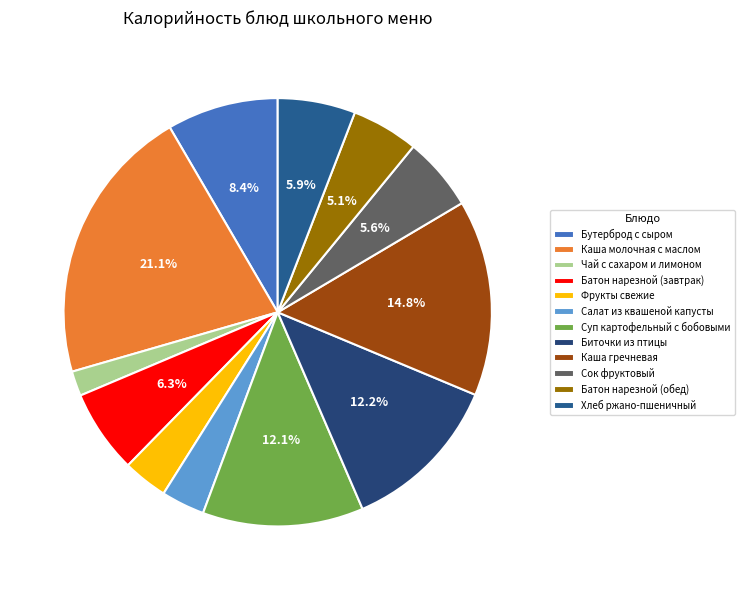

What percentage is NOT represented by Батон нарезной (завтрак)?

93.7%